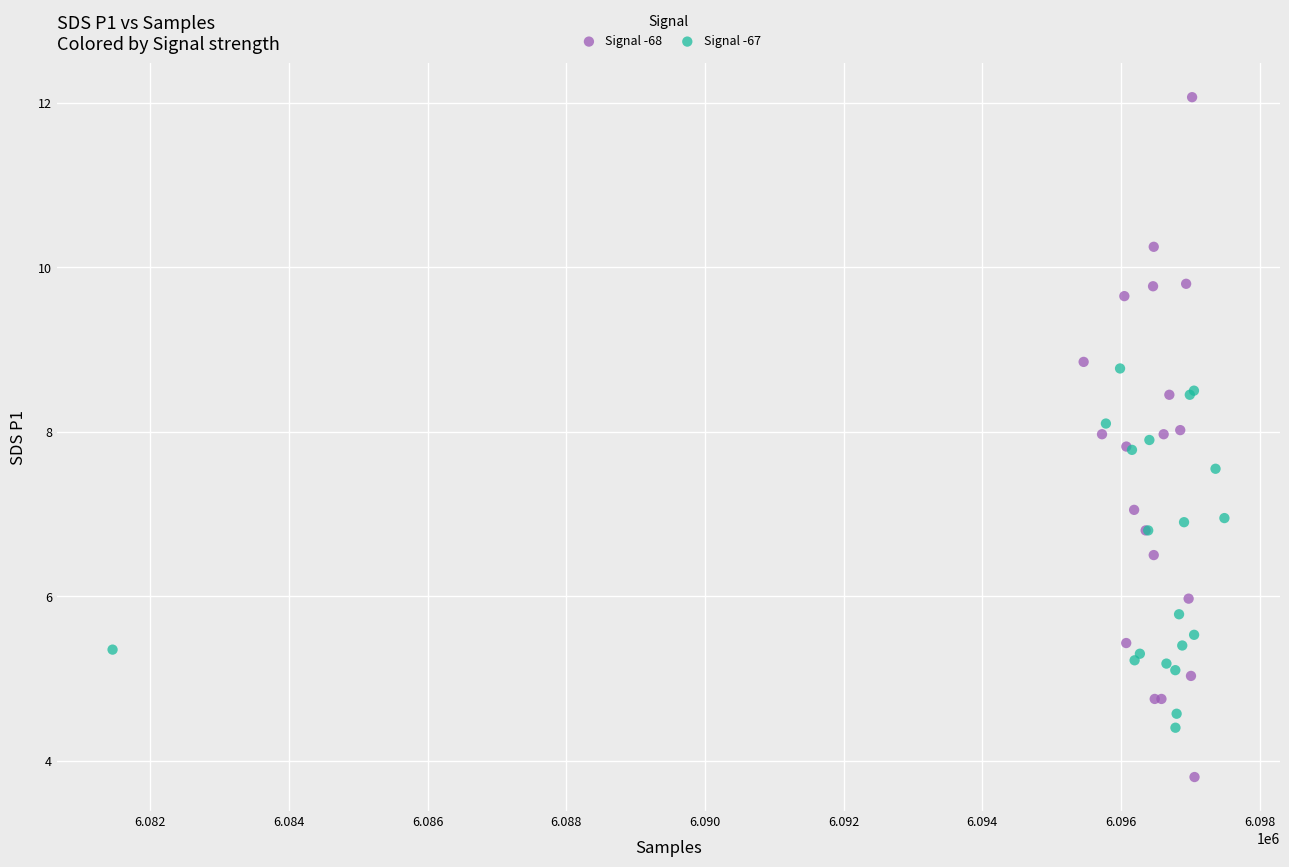

Which series reaches the minimum Y coordinate?

Signal -68